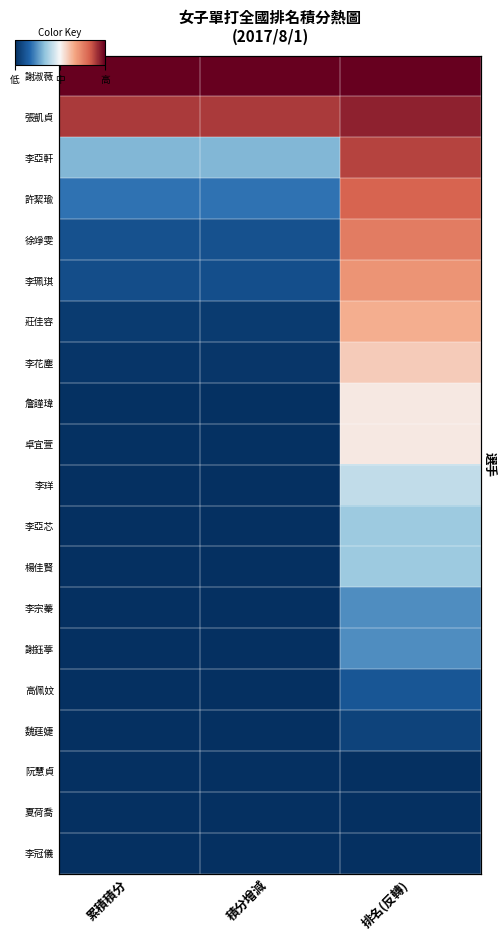

The value of 李亞軒 at 累積積分 is 0.5. True or false?

False